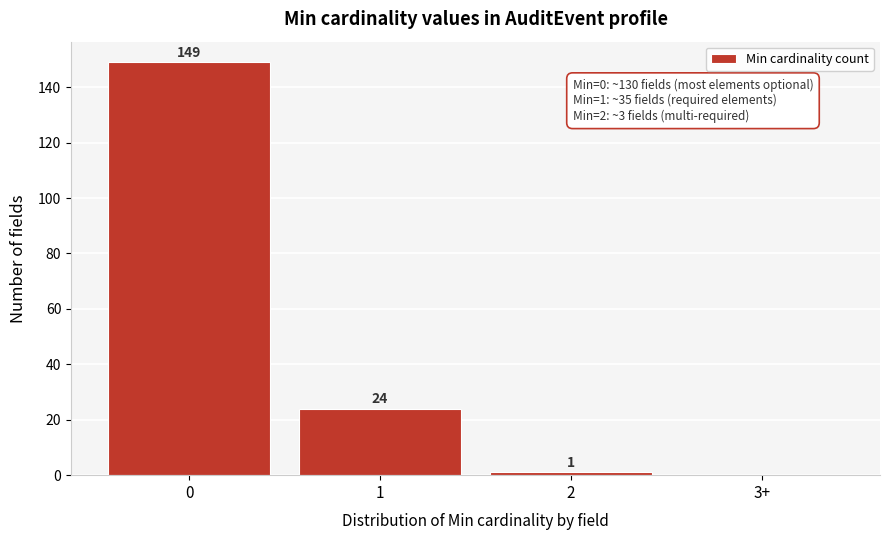

Reading left to right, extract all data points from this chart.

0=149	1=24	2=1	3+=0